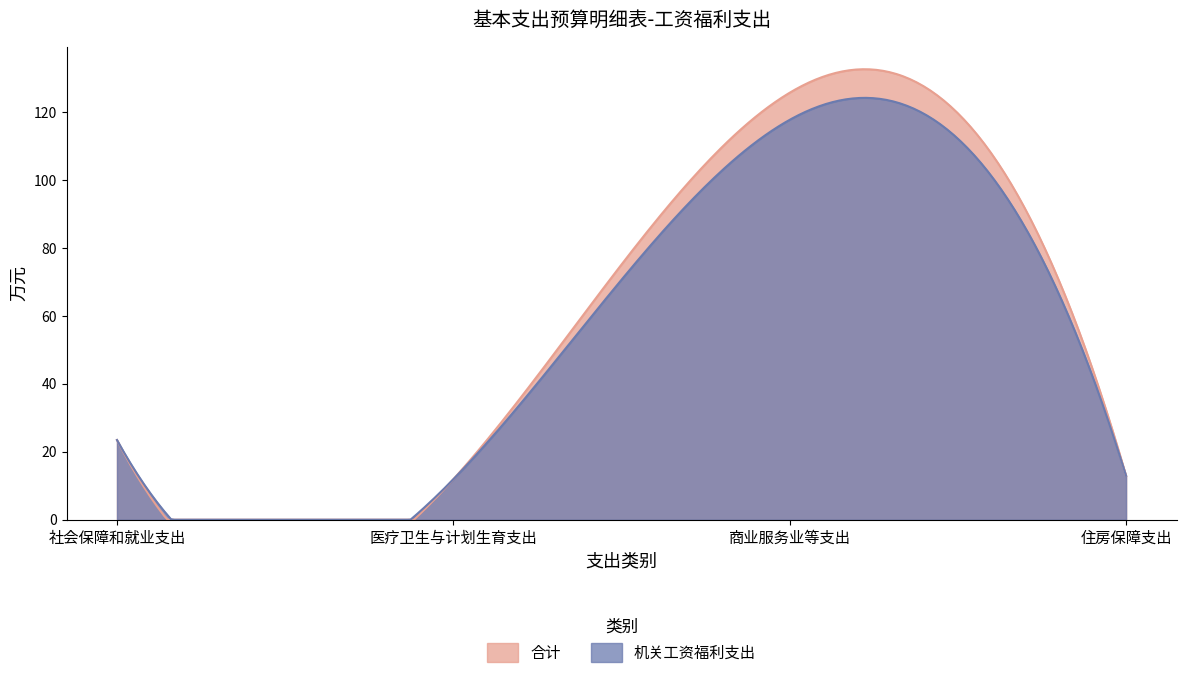

True or false: 合计 and 机关工资福利支出 intersect in this chart.

False